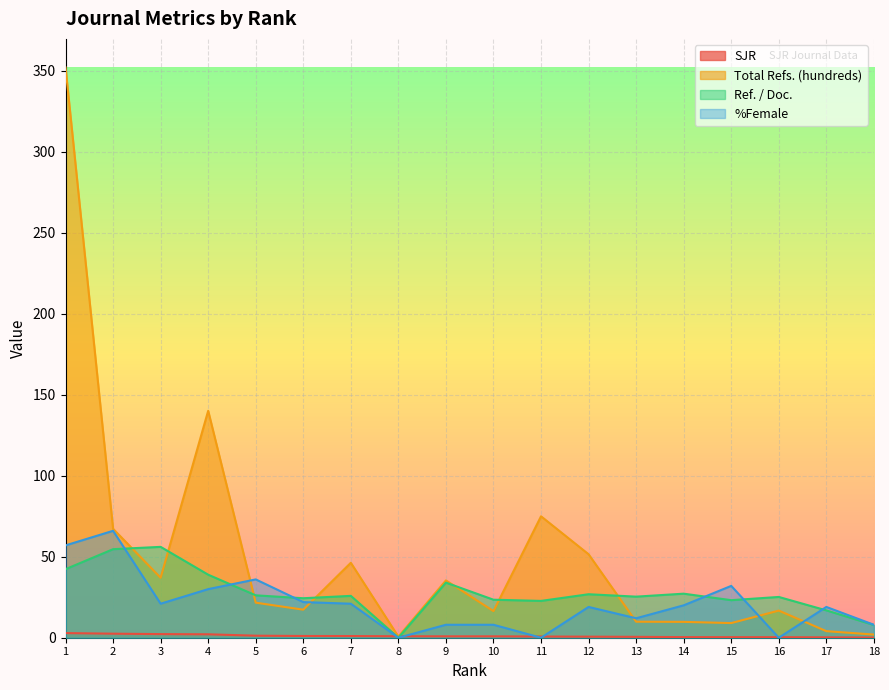

Reading left to right, extract all data points from this chart.

SJR: 1=2.9	2=2.5	3=2.2	4=2.1	5=1.3	6=1.1	7=1.0	8=0.9	9=0.9	10=0.9	11=0.7	12=0.7	13=0.5	14=0.4	15=0.3	16=0.3	17=0.2	18=0.1
Total Refs. (hundreds): 1=352.1	2=67.2	3=37.0	4=140.1	5=21.6	6=17.3	7=46.3	8=0.7	9=35.4	10=16.4	11=75.0	12=51.5	13=9.9	14=9.8	15=9.0	16=16.8	17=4.0	18=2.0
Ref. / Doc.: 1=42.3	2=54.7	3=56.1	4=38.9	5=26.2	6=24.4	7=25.8	8=0.0	9=34.0	10=23.5	11=22.7	12=26.8	13=25.4	14=27.2	15=23.2	16=25.2	17=16.9	18=7.8
%Female: 1=57.0	2=66.0	3=21.0	4=30.0	5=36.0	6=22.0	7=21.0	8=0.0	9=8.0	10=8.0	11=0.0	12=19.0	13=12.0	14=20.0	15=32.0	16=0.0	17=19.0	18=8.0